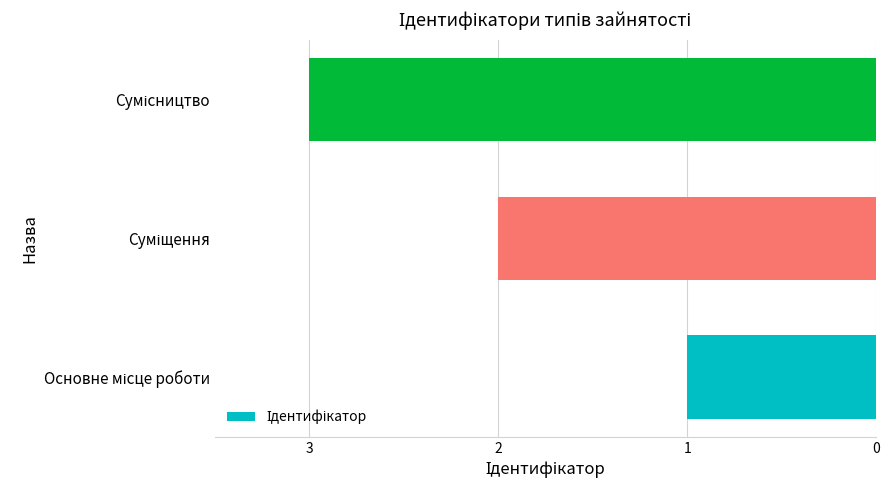

Does the chart contain any negative values?

Yes